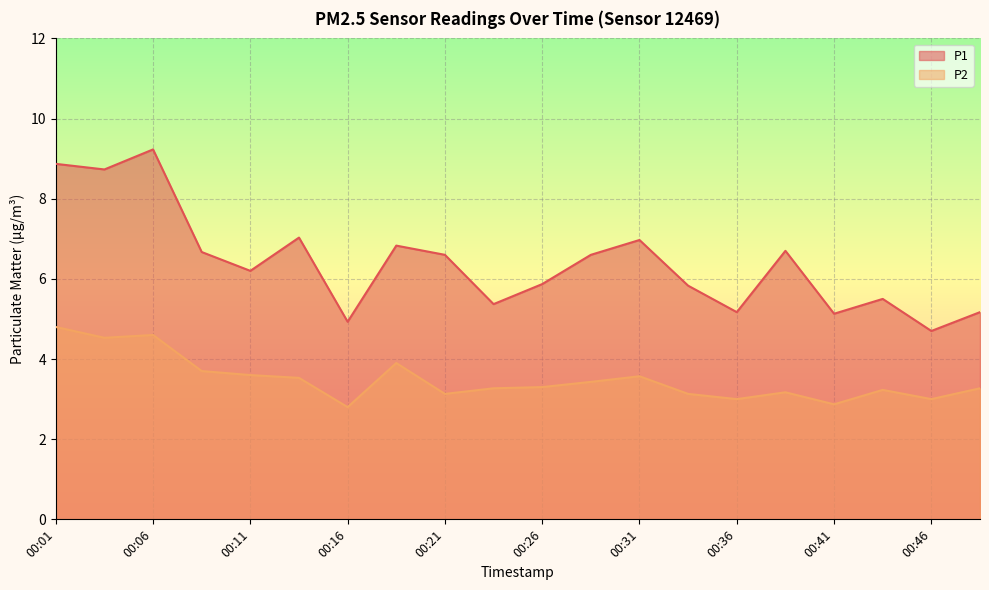

The P2 series shows 1.0 at 00:23. True or false?

False